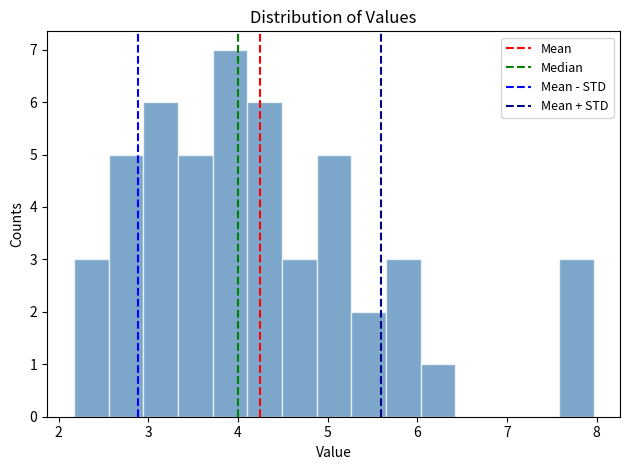

Read against the x-axis, roughly where is the centre of the tallest bar?

3.9